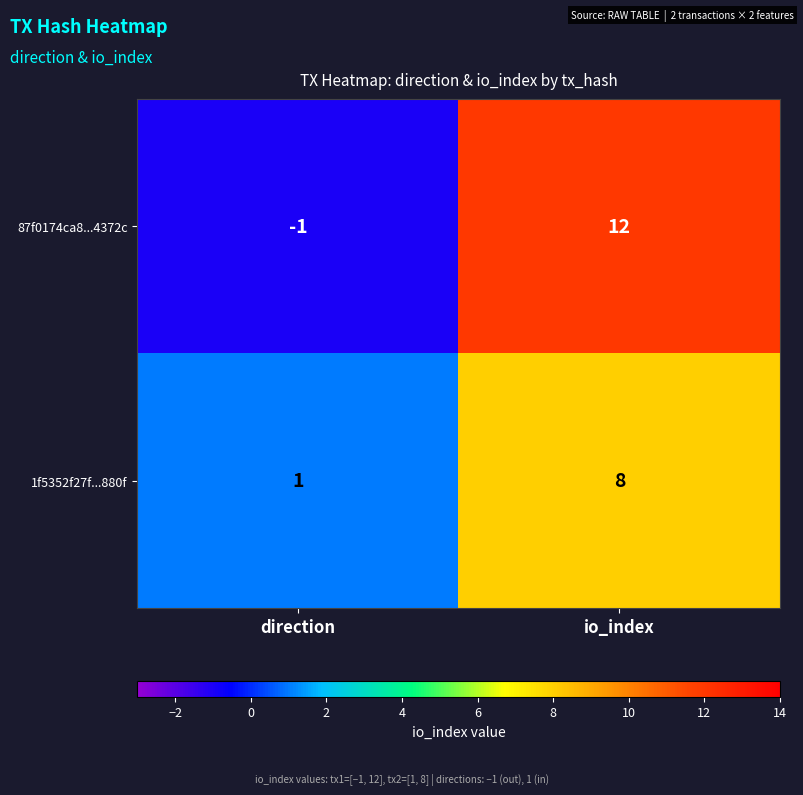

Which series has the largest range (max minus min)?

87f0174ca8...4372c